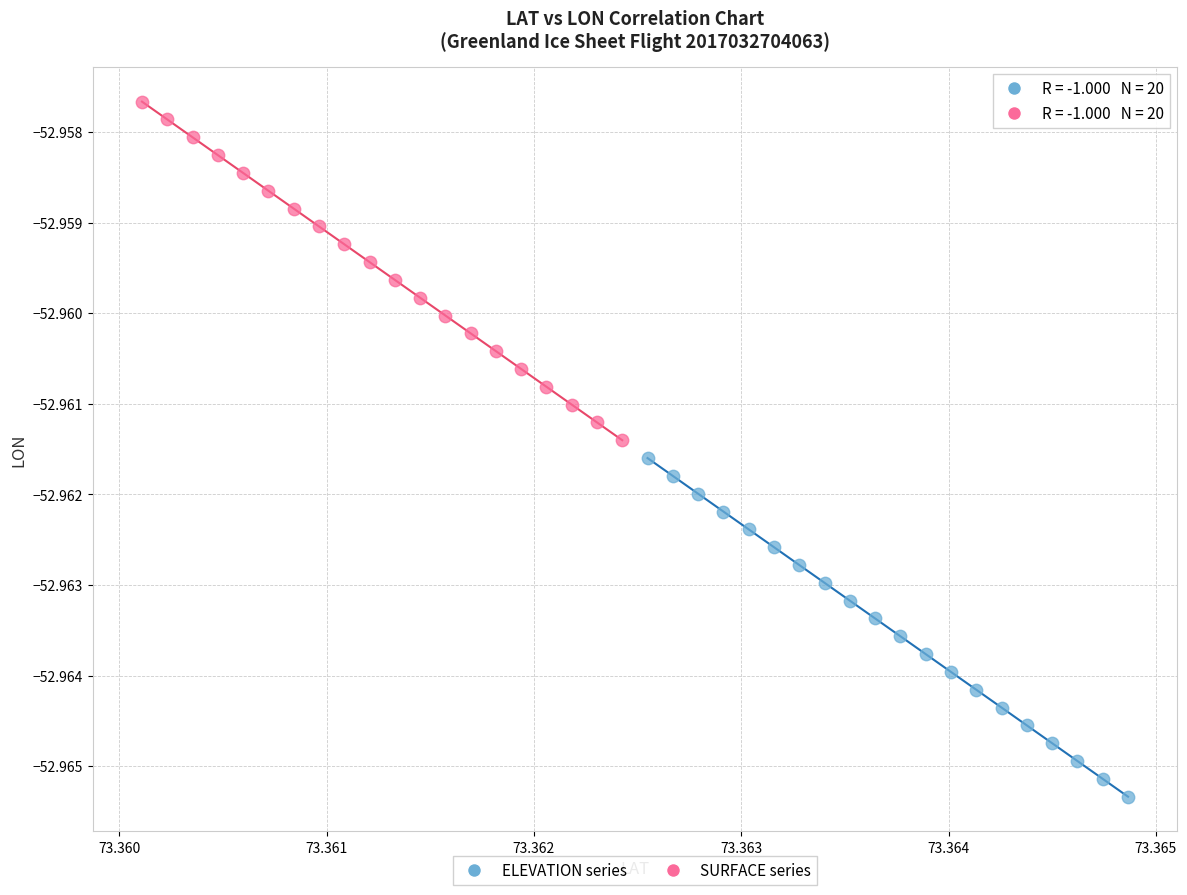

Which series contains the lowest Y value?

ELEVATION series